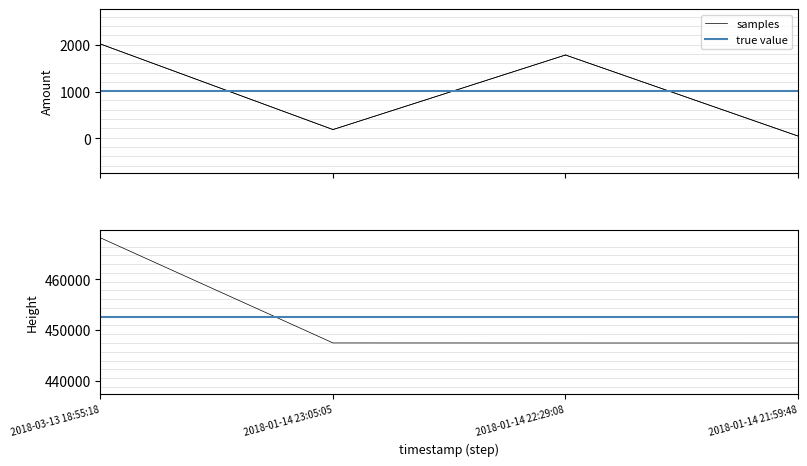

True or false: Amount and Height cross at least once.

False